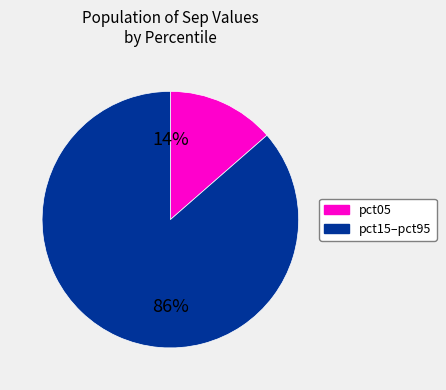

Does any single category account for the majority?

Yes